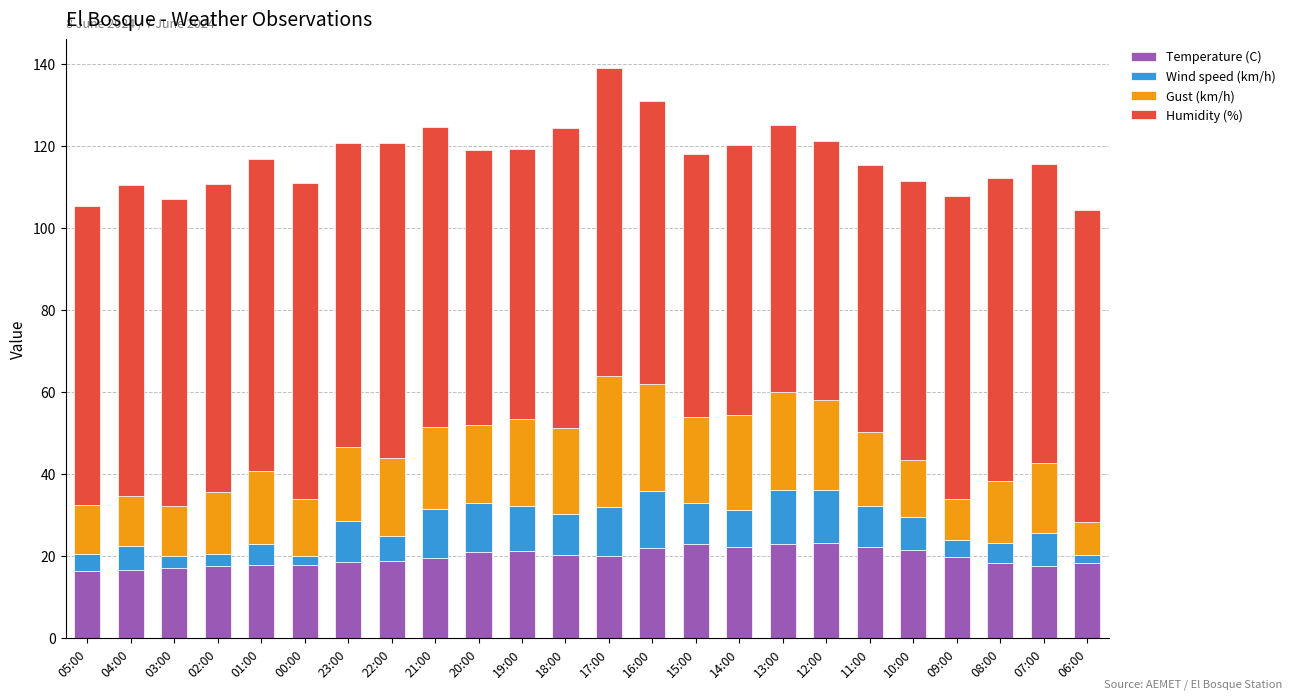

What is the sum of all Temperature (C) values?

476.2